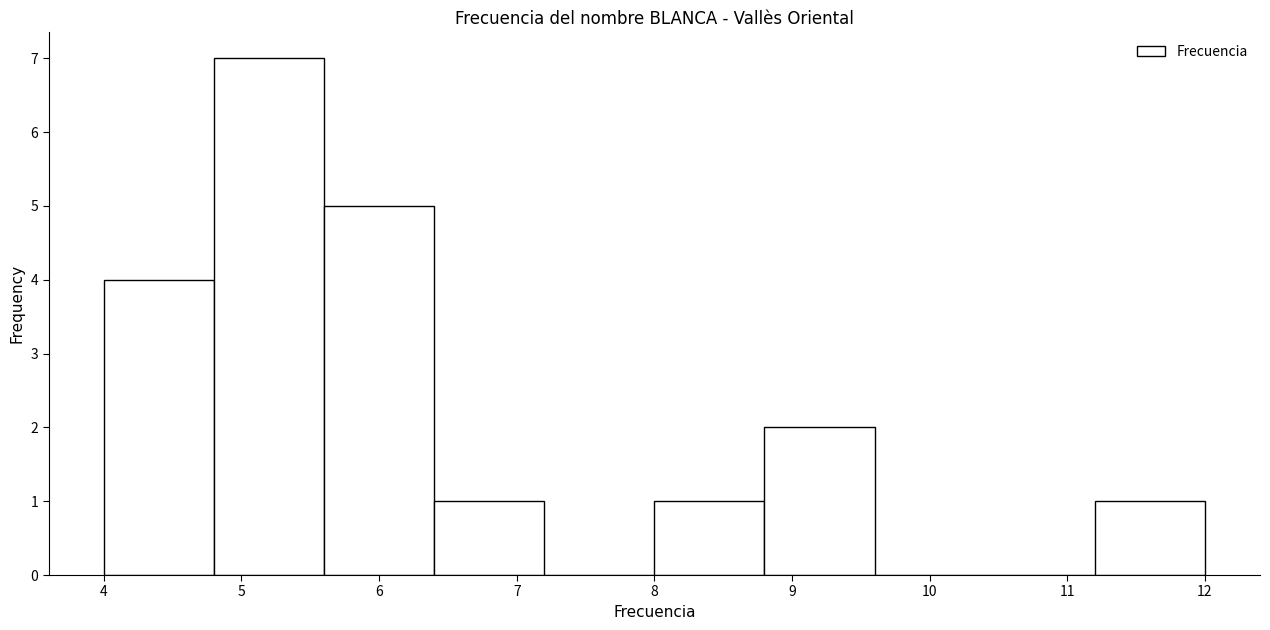

Reading left to right, list every bar in this chart as the range it spans on the x-axis followed by its height. The values are not printed on the chart, so give them approximately, as read against the axis.

4.0 to 4.8: 4
4.8 to 5.6: 7
5.6 to 6.4: 5
6.4 to 7.2: 1
7.2 to 8.0: 0
8.0 to 8.8: 1
8.8 to 9.6: 2
9.6 to 10.4: 0
10.4 to 11.2: 0
11.2 to 12.0: 1